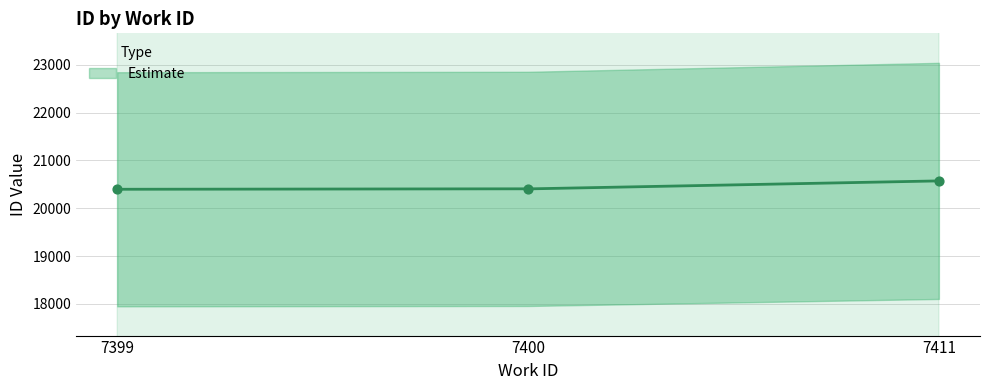

Approximately how many times larger is the value at 7399 compared to 7400?

1.0